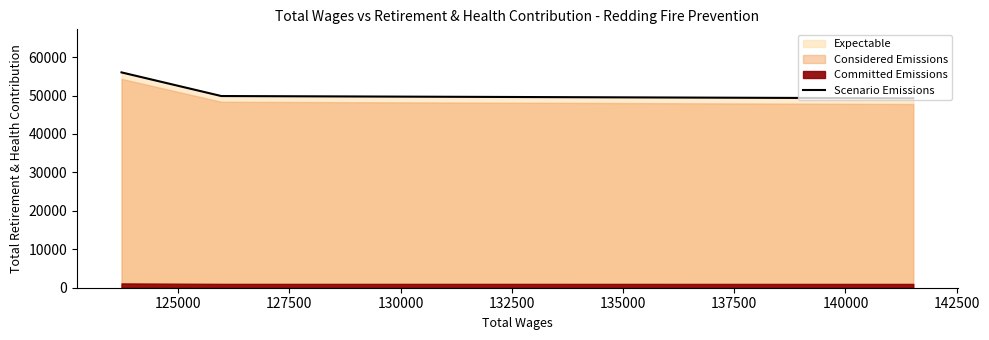

What is the maximum value for Scenario Emissions?

56029